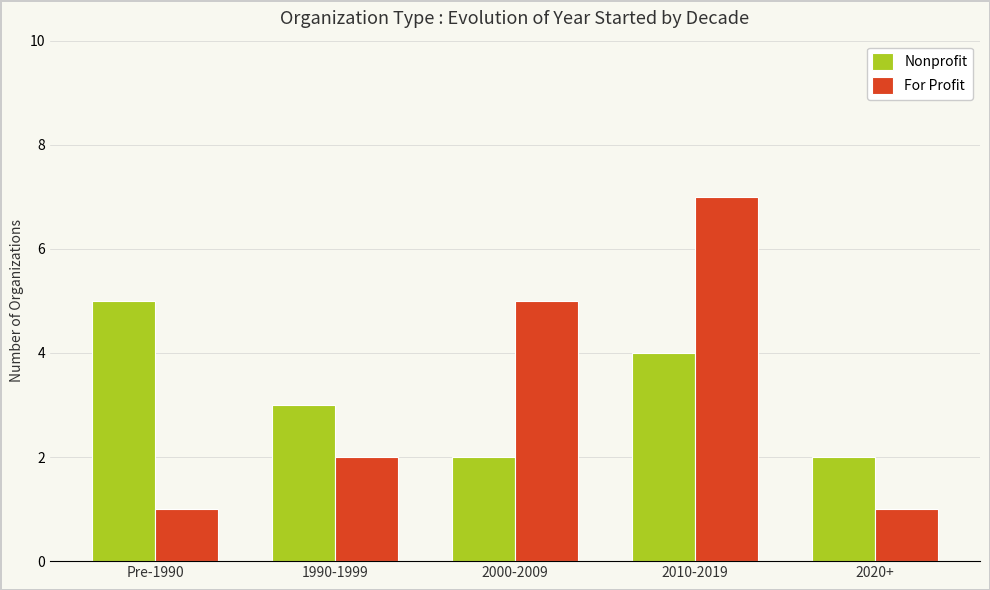

Count the number of data series in this chart.

2